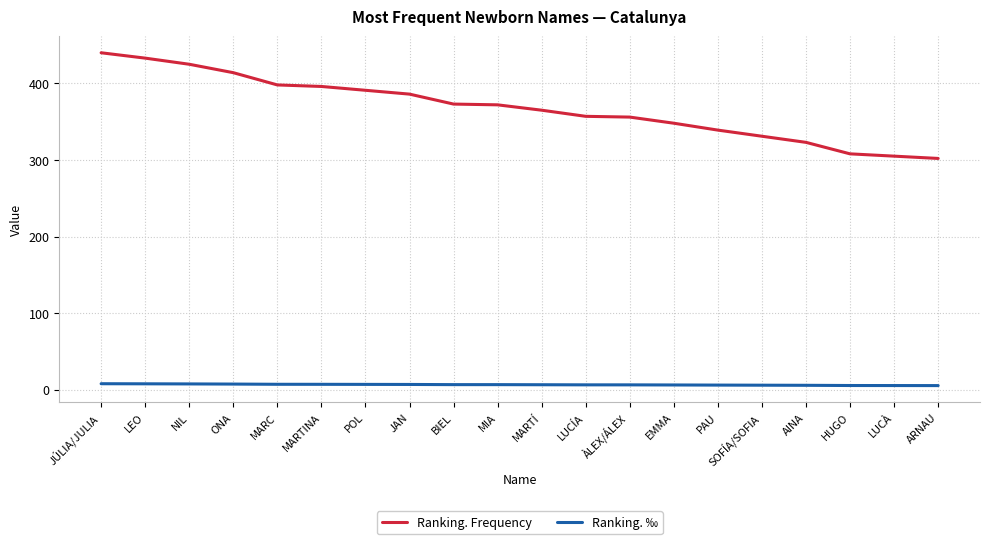

What is the total value across all series at MARC?

405.1